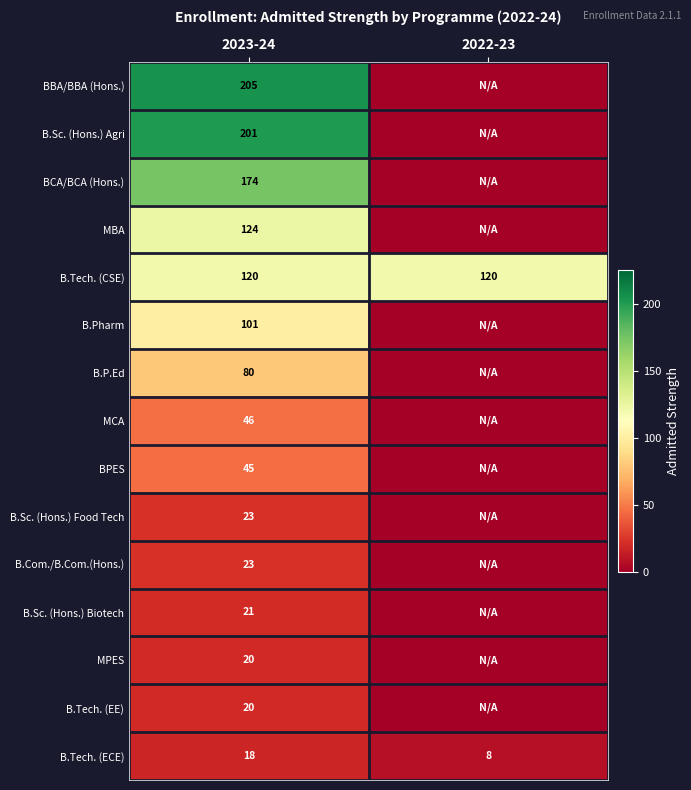

Is it true that B.Tech. (ECE) equals 26 at 2023-24?

False